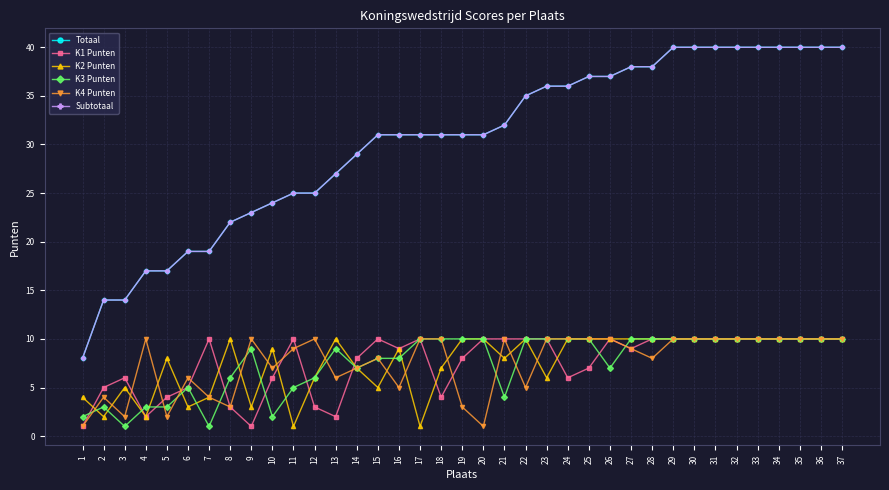

True or false: K4 Punten and Subtotaal cross at least once.

False